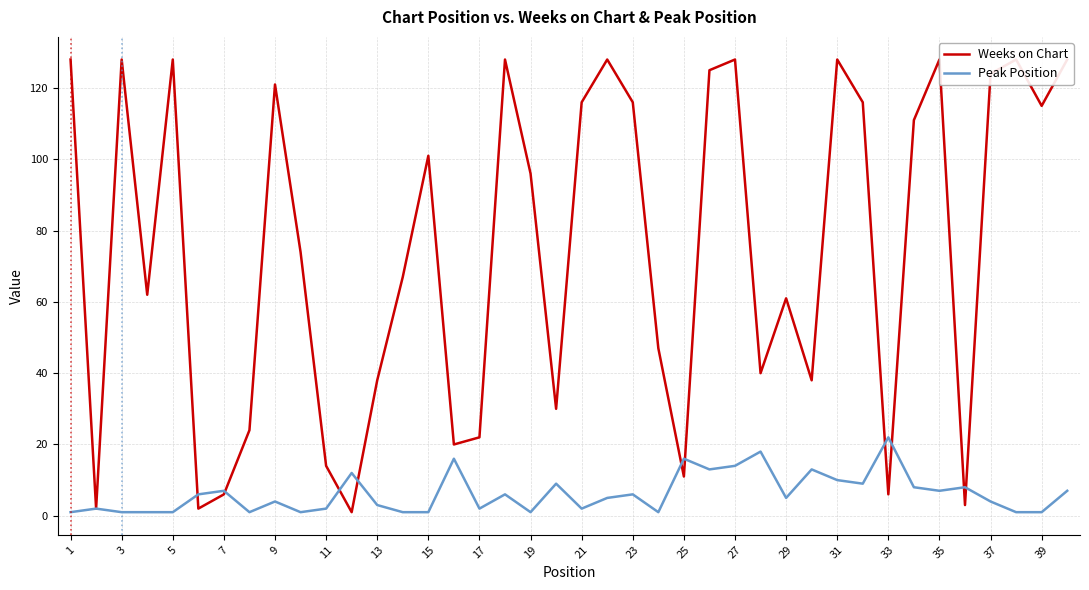

Which series has the largest range (max minus min)?

Weeks on Chart